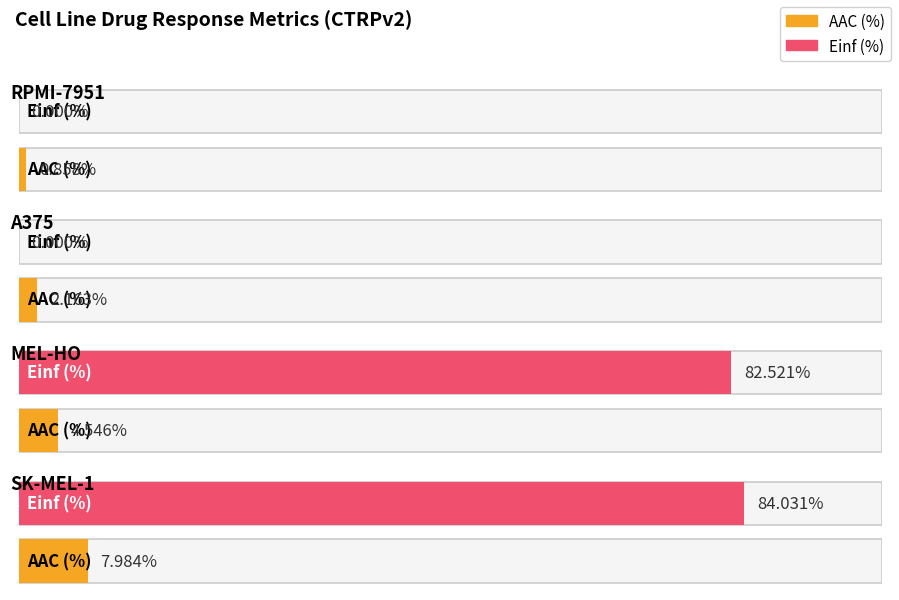

Rank the series by their maximum value, from lowest to highest.

AAC (%), Einf (%)